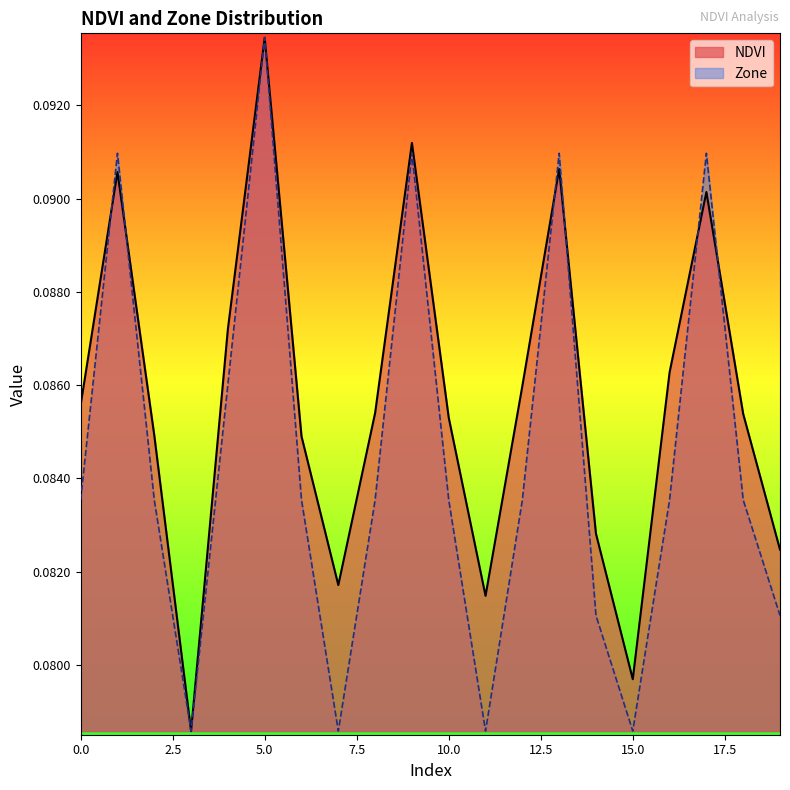

Where do NDVI and Zone first cross each other?

0 and 1